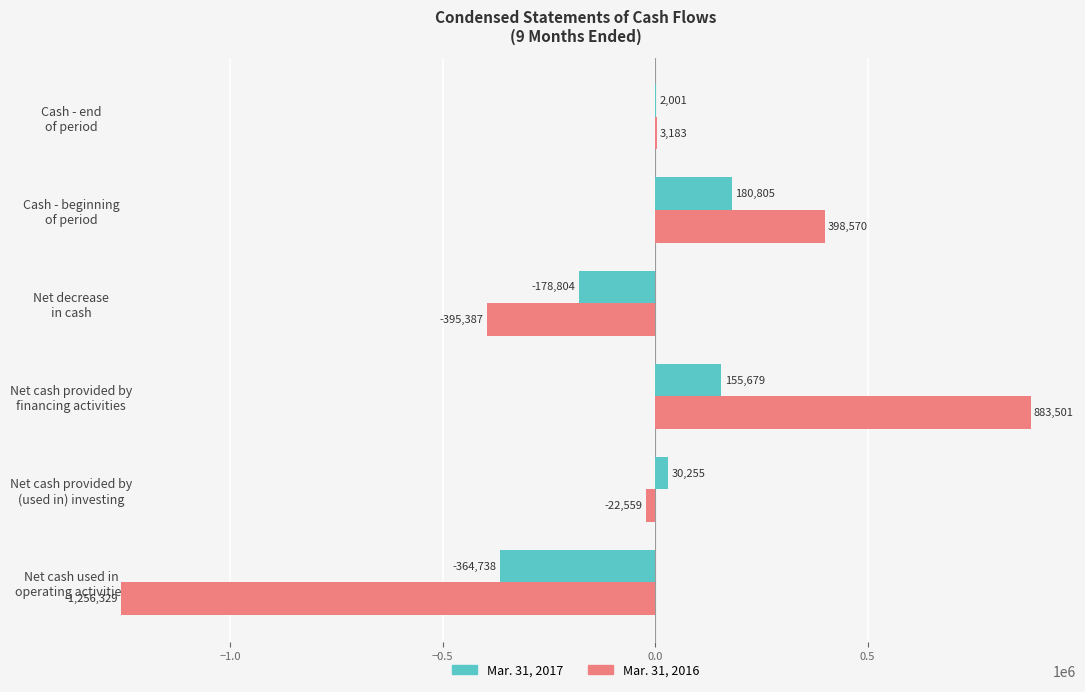

What is the maximum value shown in the chart?

883501